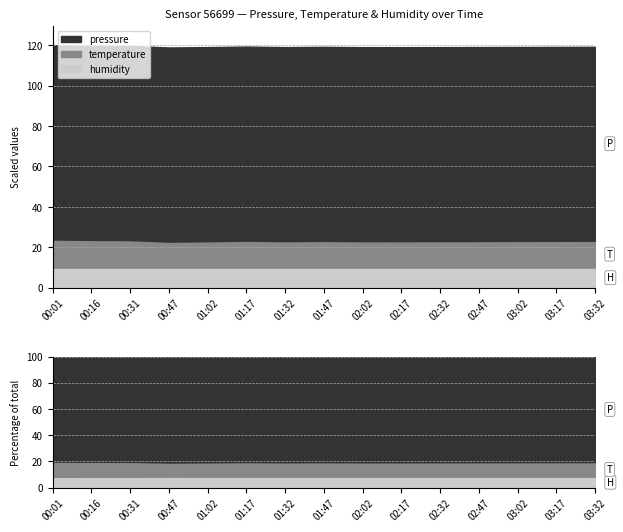

The value of pressure at 00:16 is 96028.1. True or false?

True